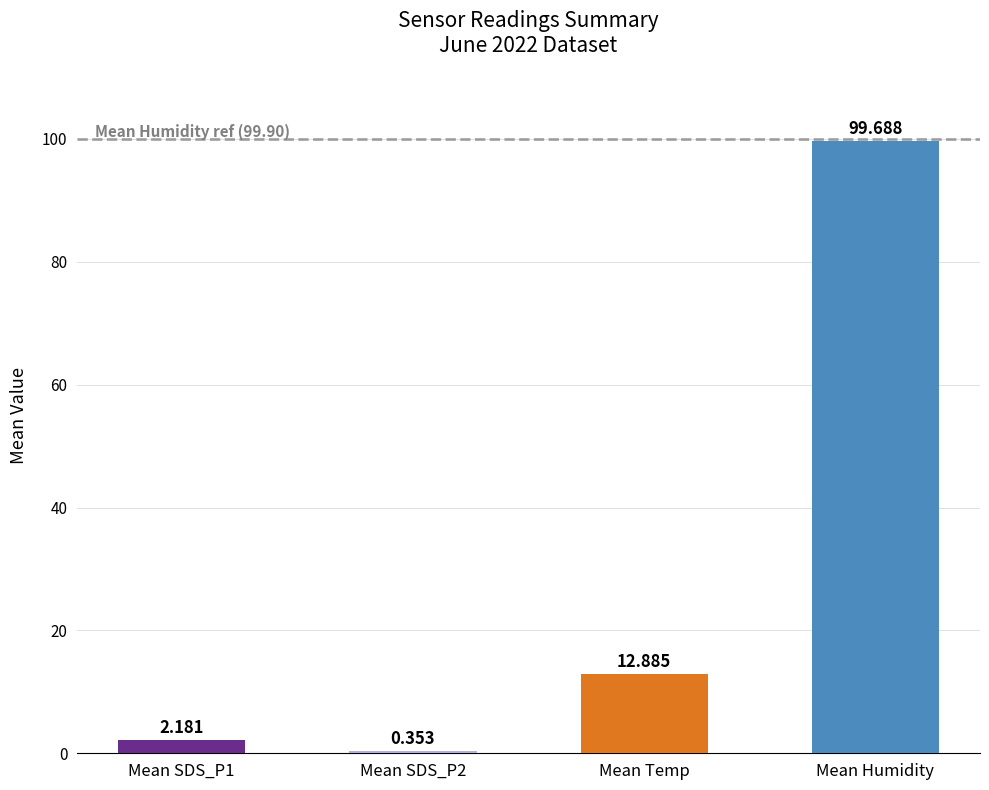

What is the label of the 4th bar from the left?

Mean Humidity